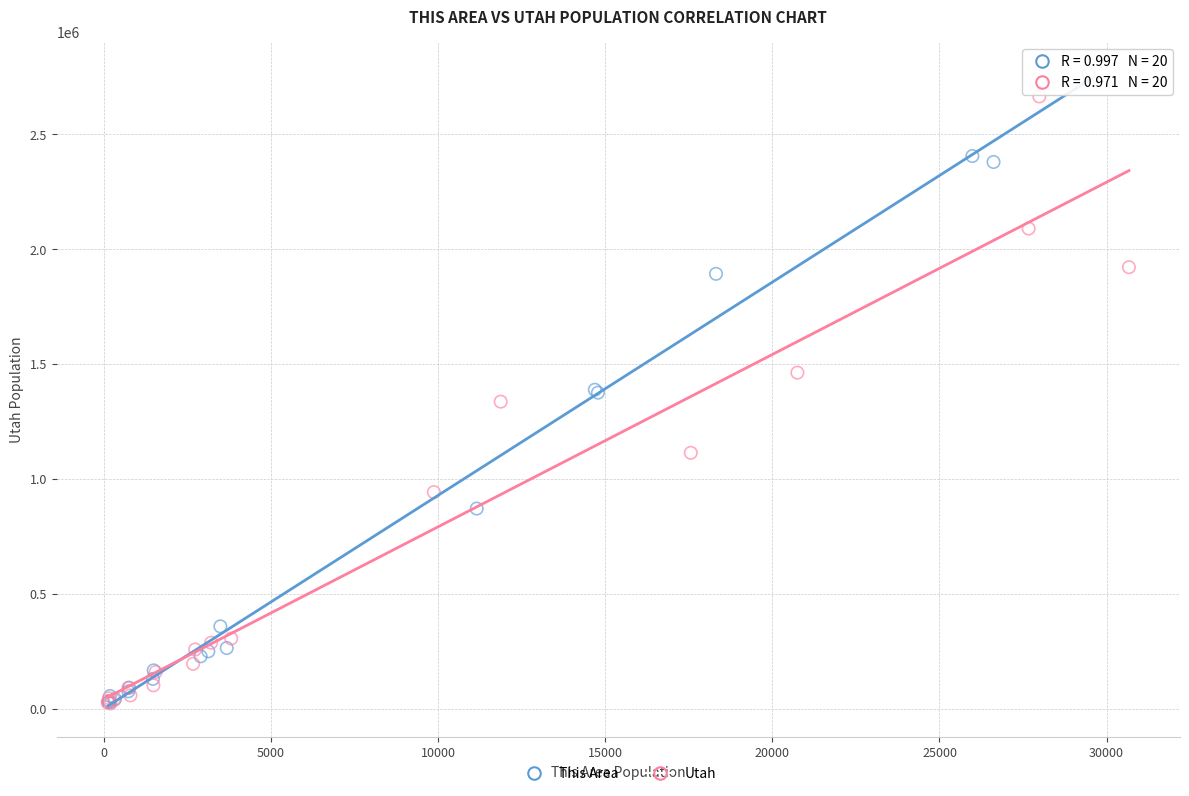

Which series reaches the maximum Y coordinate?

This Area